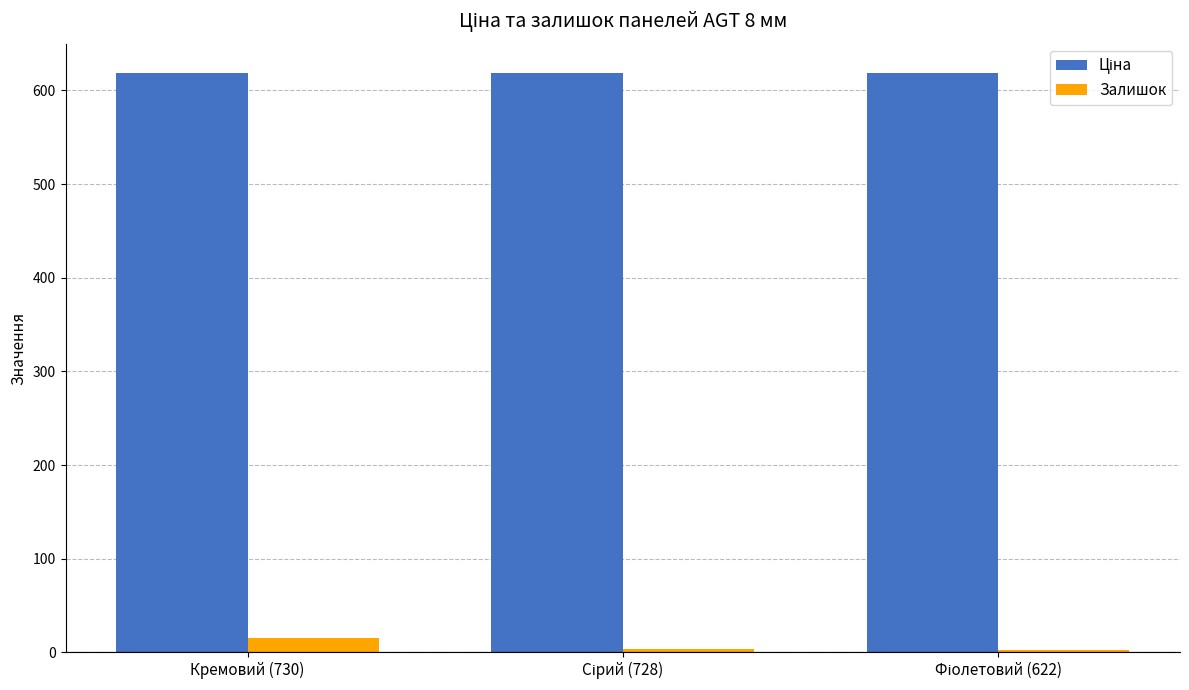

What is the maximum value for Залишок?

15.0